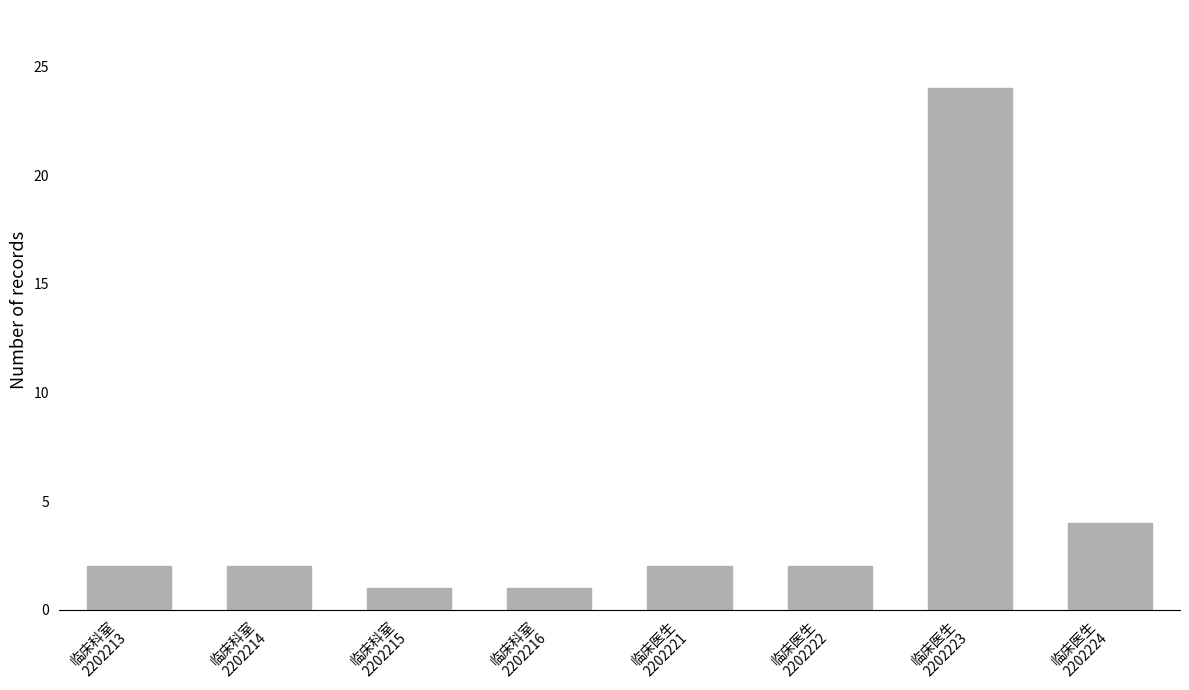

Count the number of categories in the chart.

8